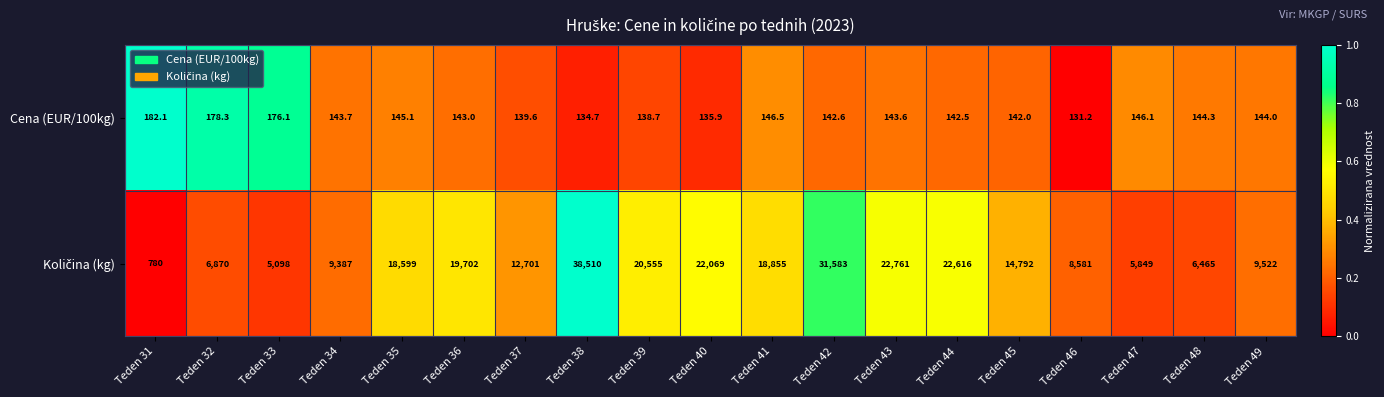

Rank the categories by Cena (EUR/100kg) value from lowest to highest.

Teden 46, Teden 38, Teden 40, Teden 39, Teden 37, Teden 45, Teden 44, Teden 42, Teden 36, Teden 43, Teden 34, Teden 49, Teden 48, Teden 35, Teden 47, Teden 41, Teden 33, Teden 32, Teden 31